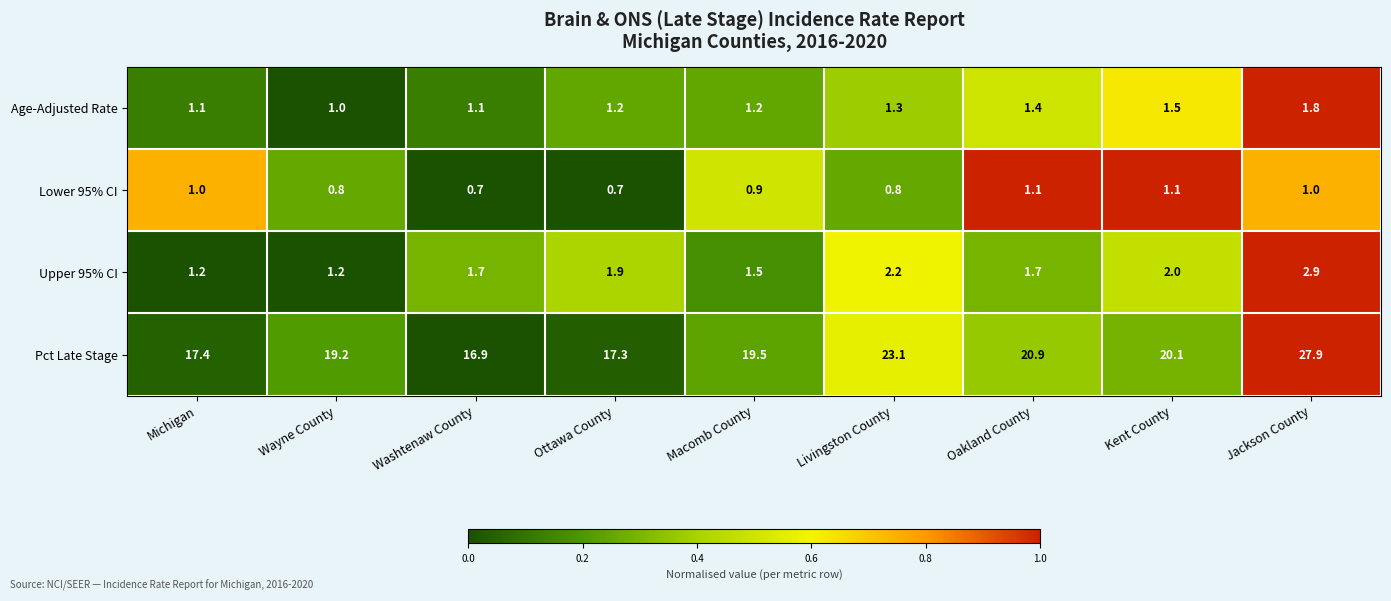

What is the highest value of the Pct Late Stage series?

27.9